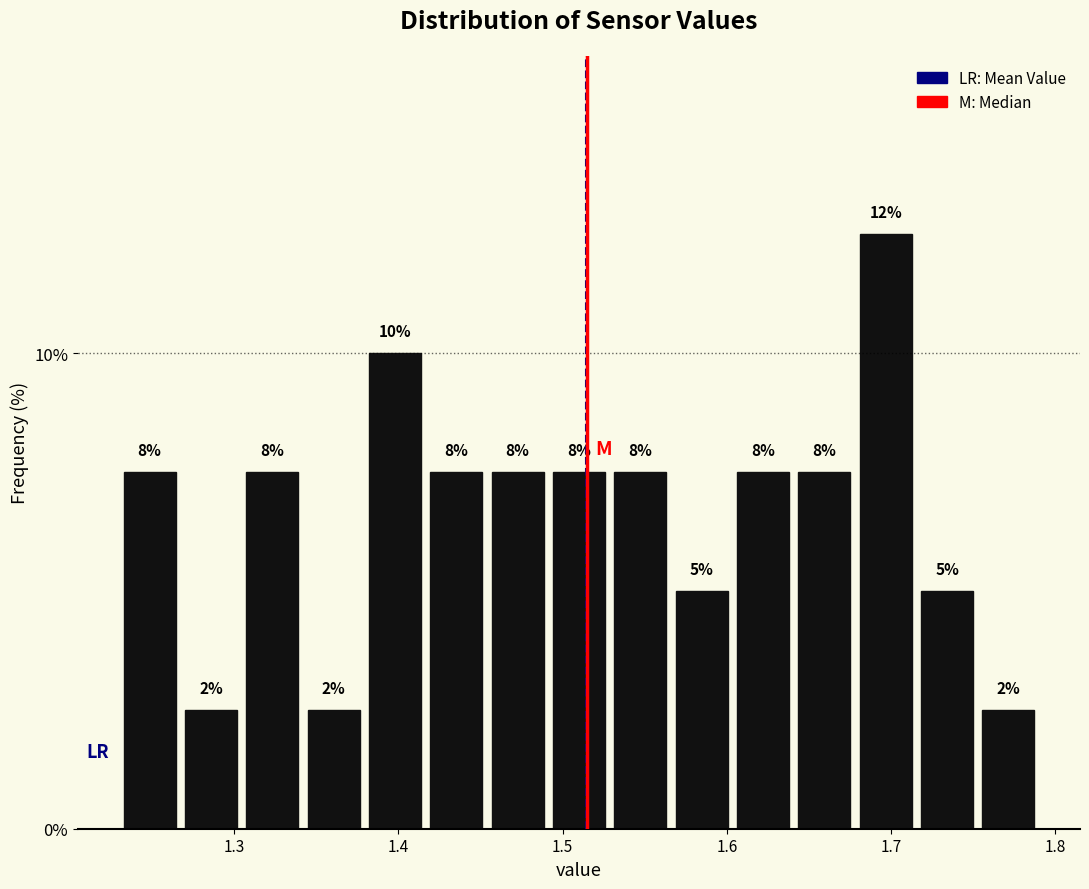

Around what value on the x-axis is the tallest bar? Give the approximate position of its centre, as read against the axis.

1.70